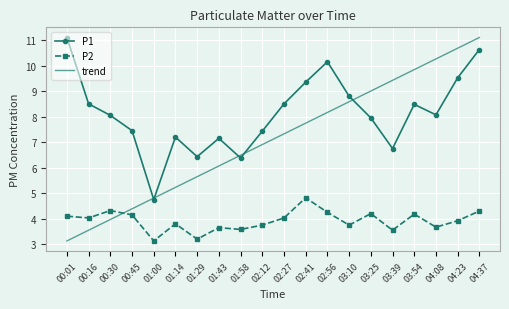

What is the spread (max minus min) of values at 01:14?

3.4